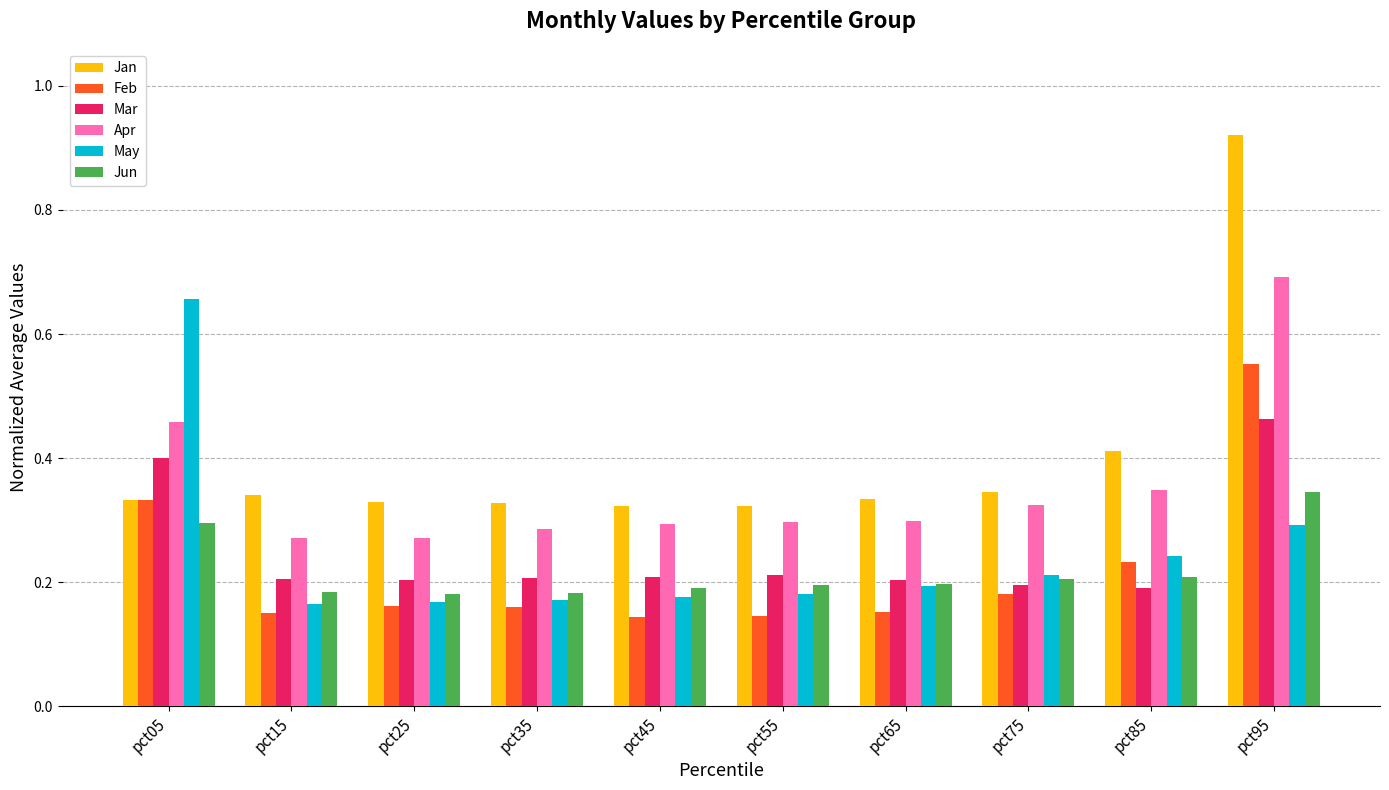

Which series changed the most between pct55 and pct75?

Feb